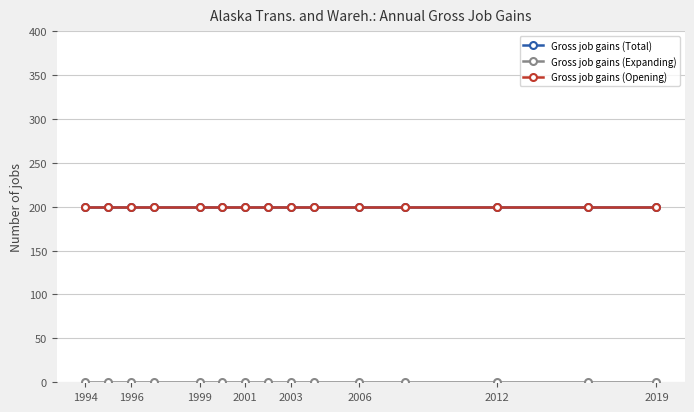

Does the chart have visible grid lines?

Yes